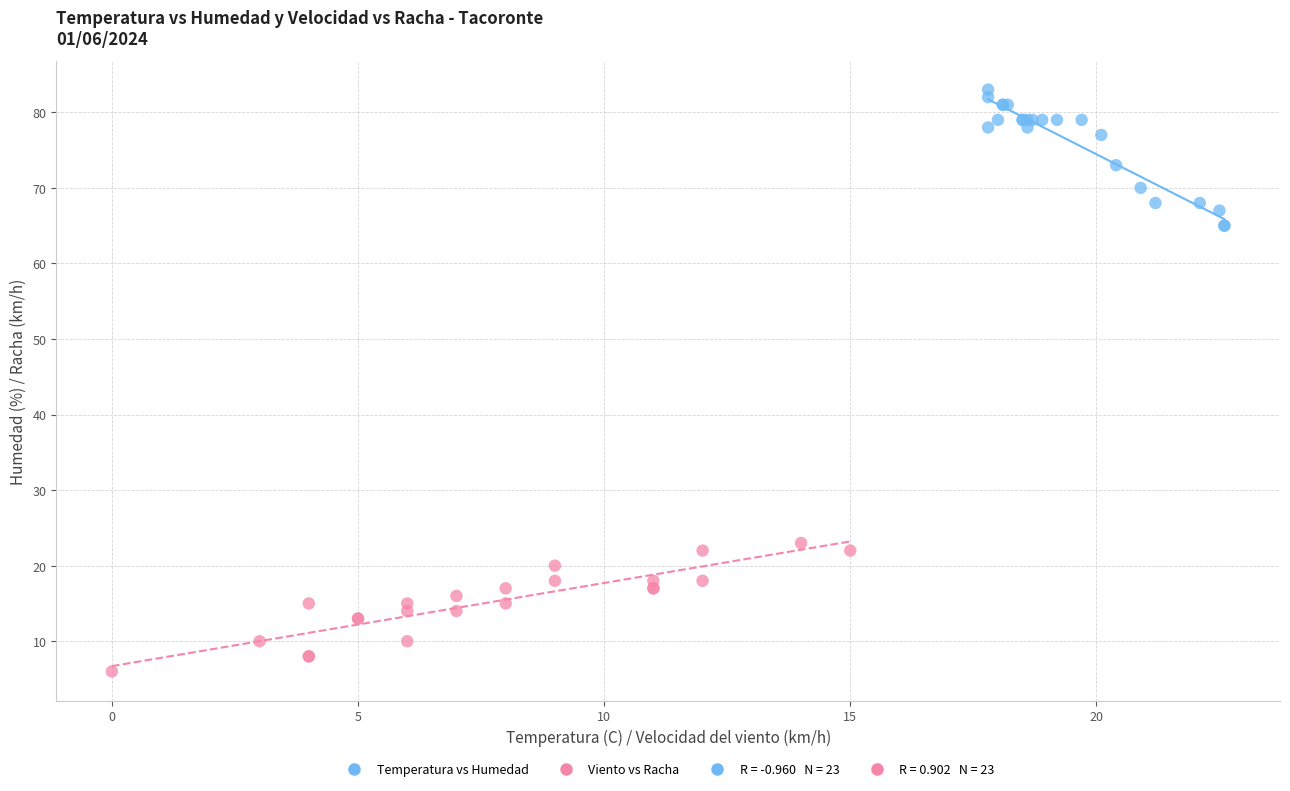

Which series reaches the maximum Y coordinate?

Temperatura vs Humedad